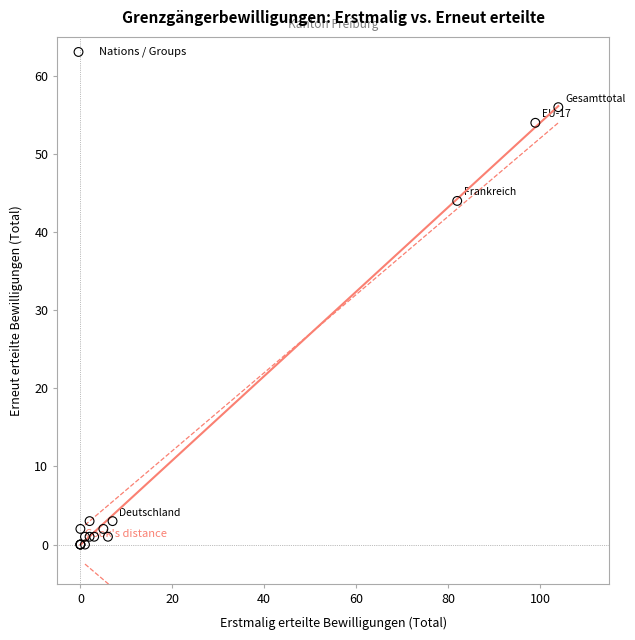

What Y value in the scatter plot is closest to 28?

44